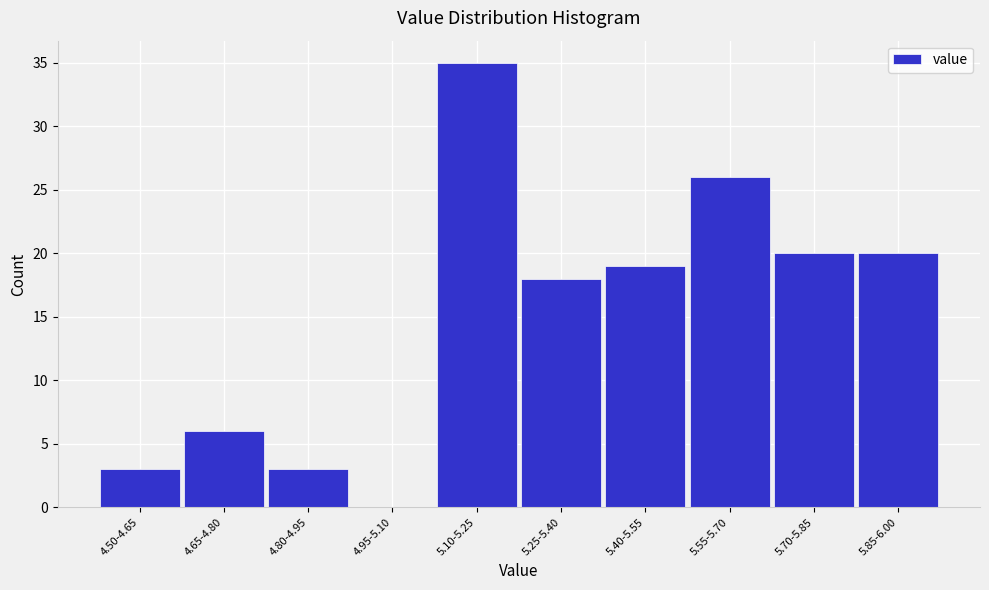

Reading right to left, extract all data points from this chart.

5.85-6.00=20	5.70-5.85=20	5.55-5.70=26	5.40-5.55=19	5.25-5.40=18	5.10-5.25=35	4.95-5.10=0	4.80-4.95=3	4.65-4.80=6	4.50-4.65=3